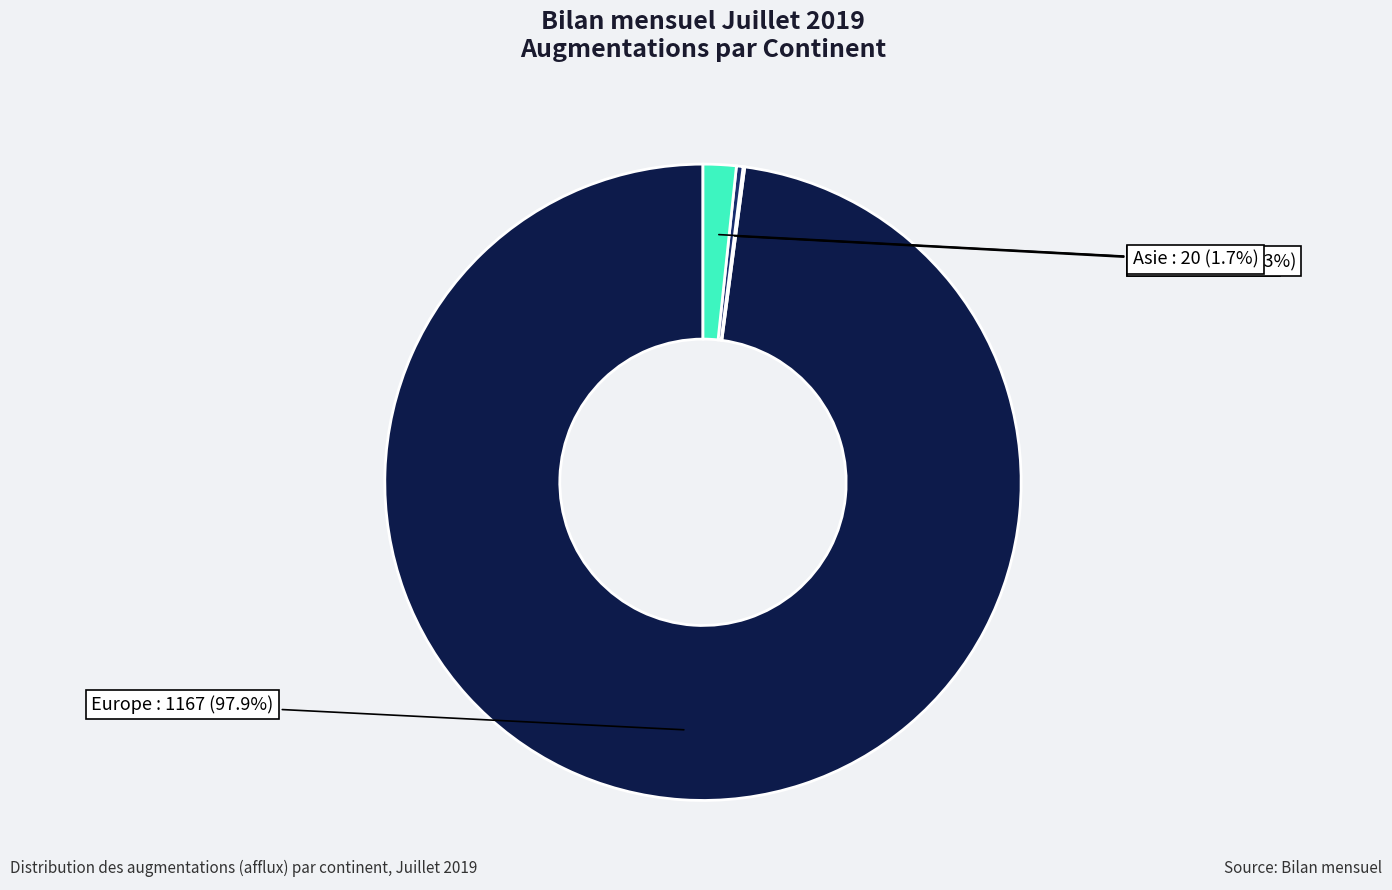

Rank the categories by value from highest to lowest.

Europe, Asie, Amérique, Afrique, Océanie